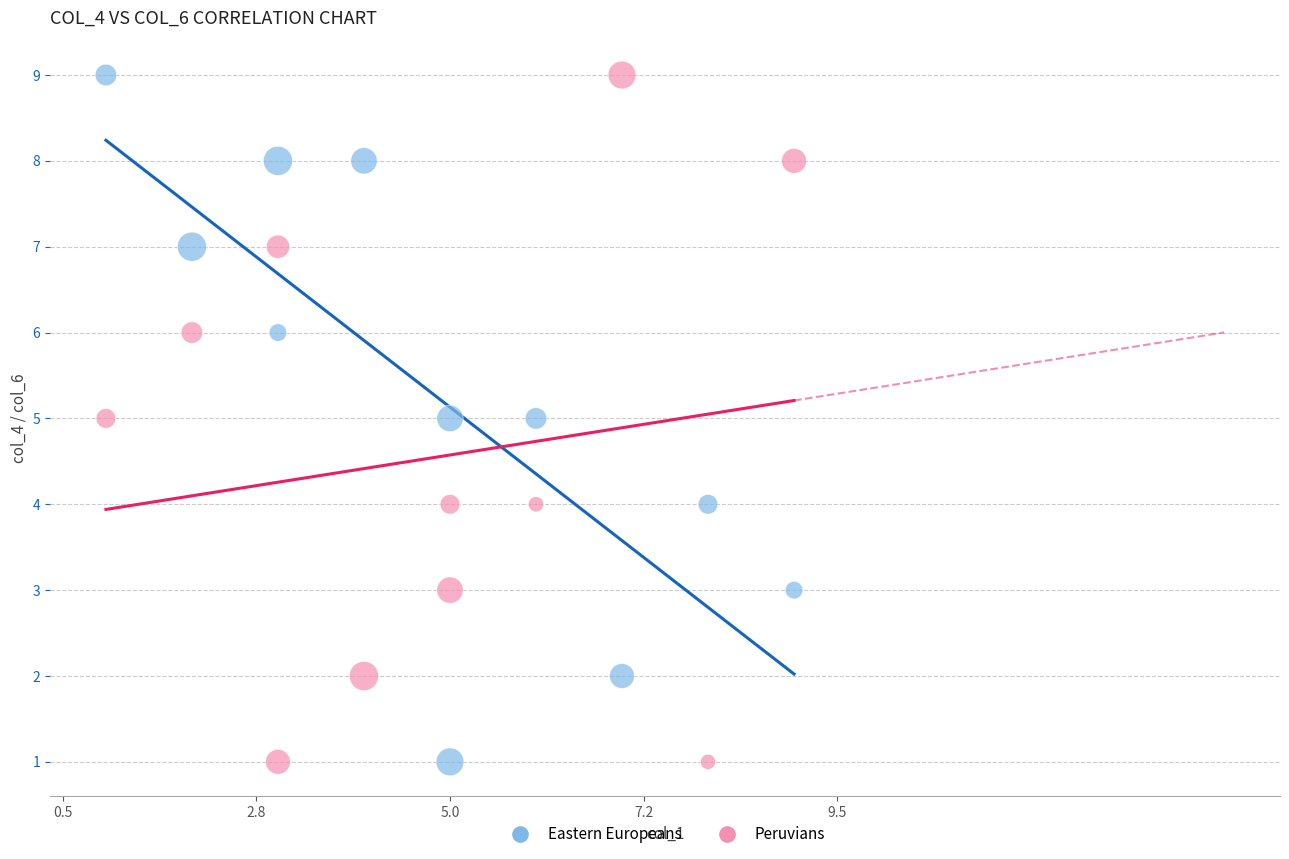

What is the X range (max minus min) for the scatter plot?

8